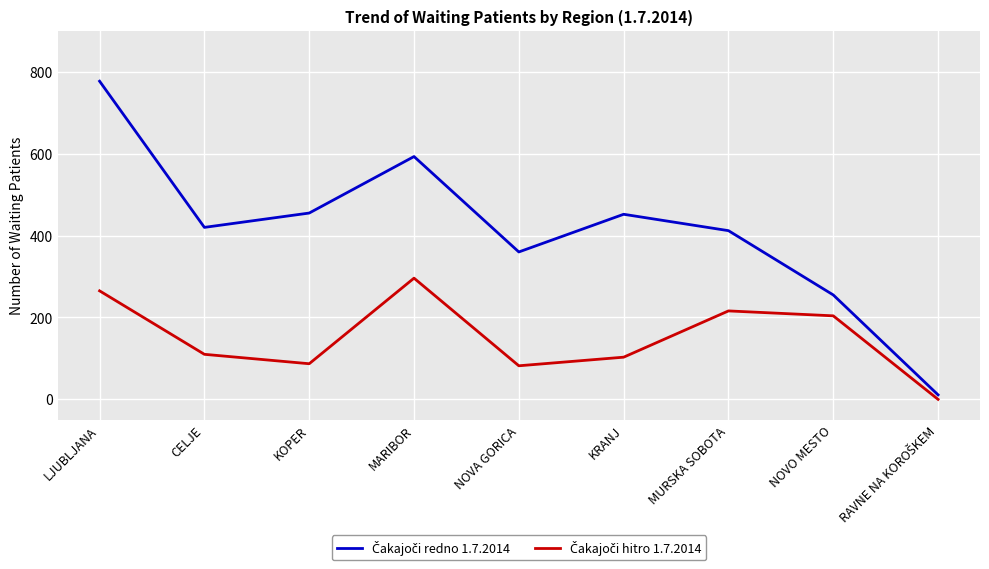

How many lines are shown in the chart?

2